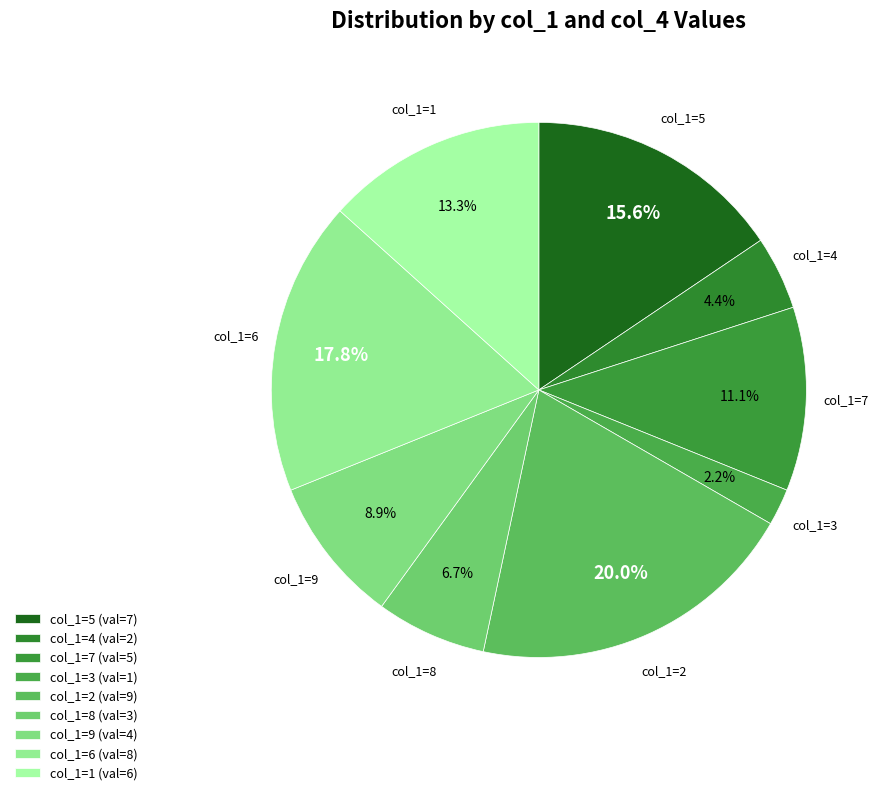

Is there a majority slice in this chart?

No